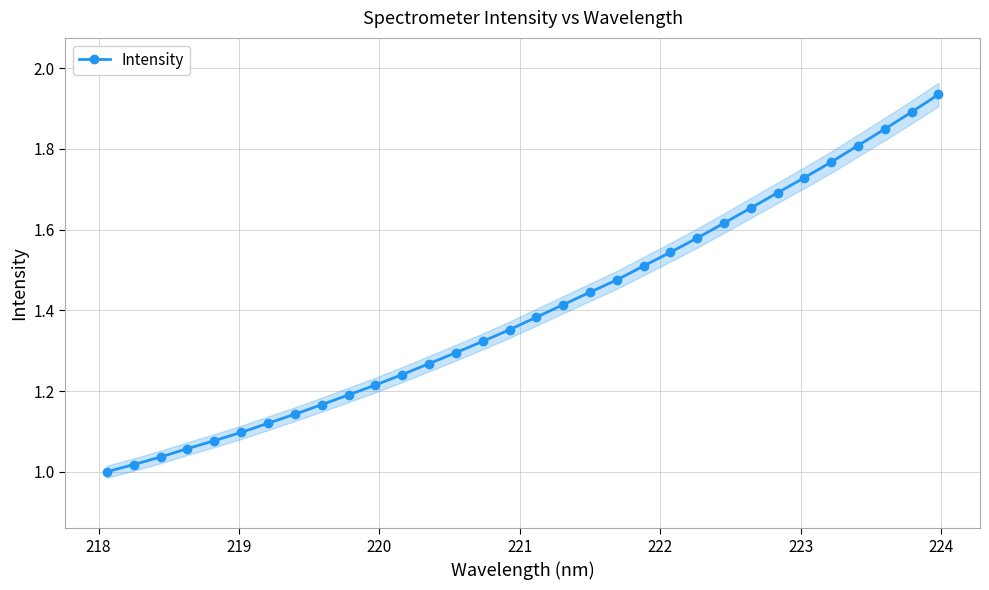

What is the difference between the maximum and second lowest values?

0.9